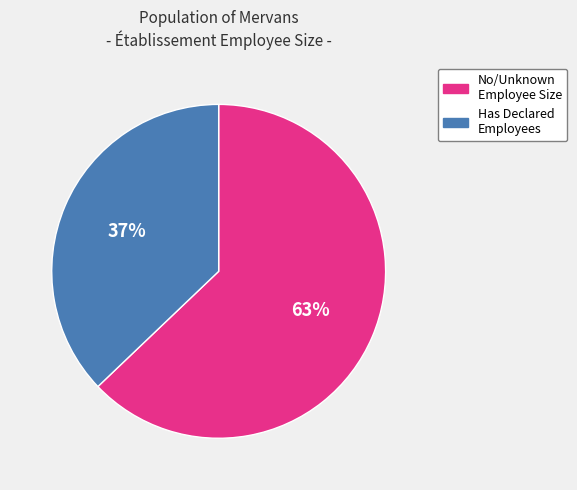

To the nearest percent, what is the average slice percentage?

50%